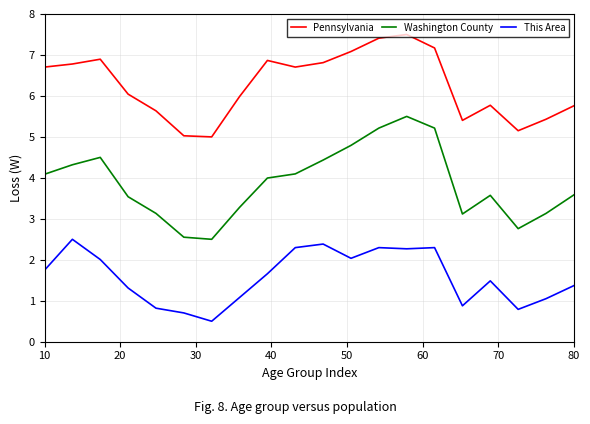

What is the maximum value shown in the chart?

7.5